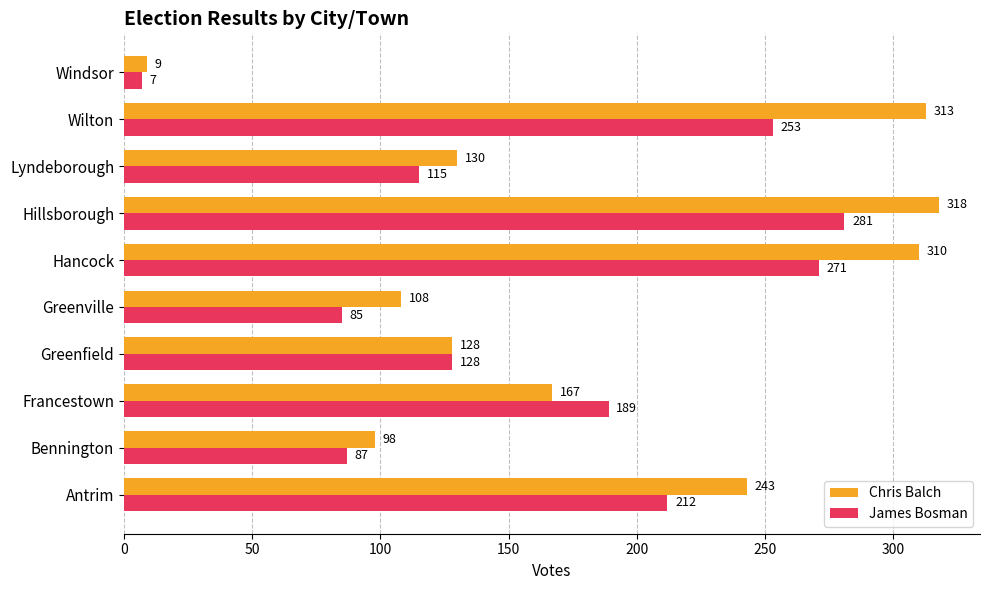

List the series in order of their overall mean, highest first.

Chris Balch, James Bosman